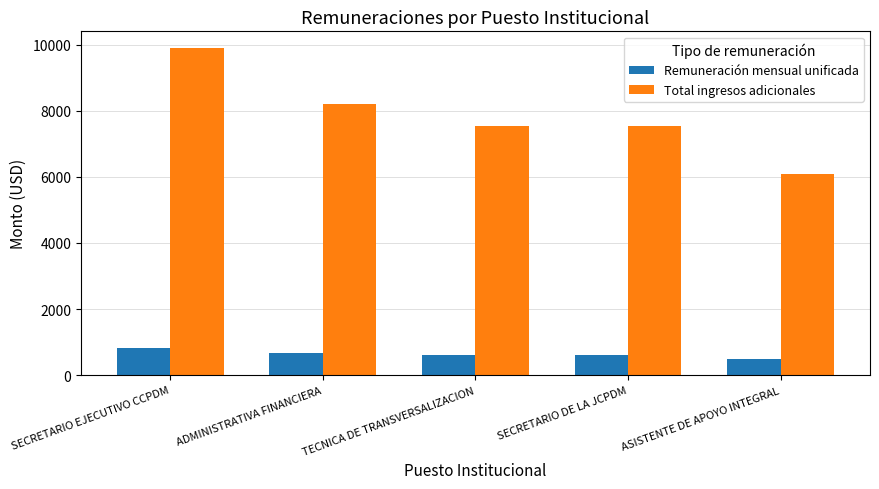

What are all the series names shown in the legend?

Remuneración mensual unificada, Total ingresos adicionales